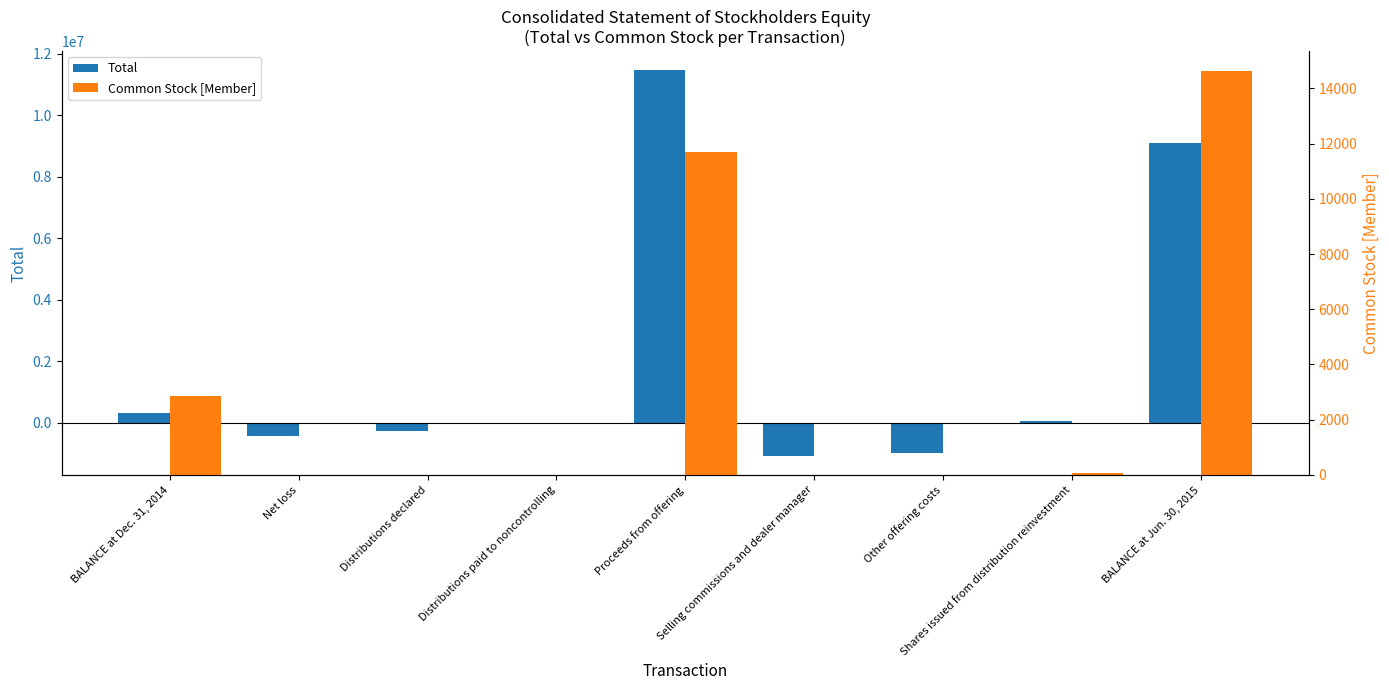

Reading left to right, extract all data points from this chart.

Total: 315526	-430581	-259743	-57	11454847	-1067615	-973873	55286	9093790
Common Stock [Member]: 2867	0	0	0	11689	0	0	58	14614